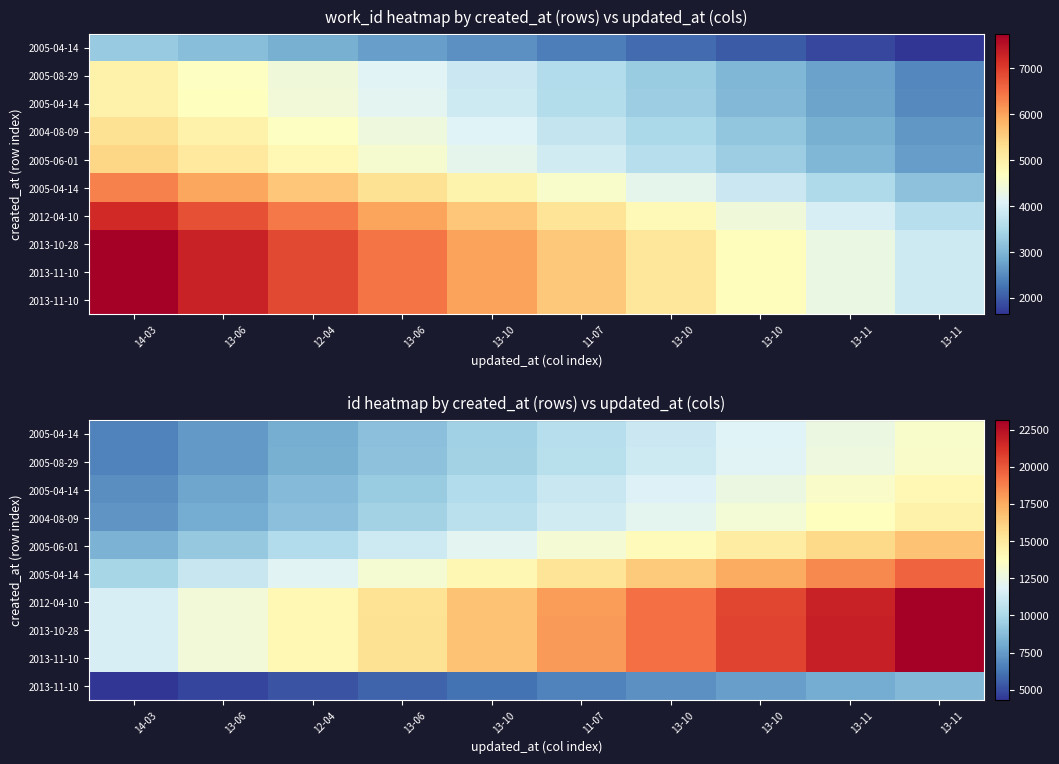

What is the difference between the highest and lowest values at 13-10?

10542.3